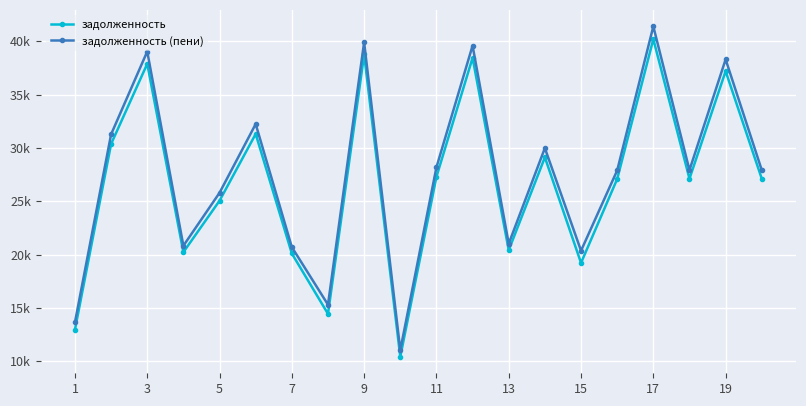

Which series has the largest range (max minus min)?

задолженность (пени)